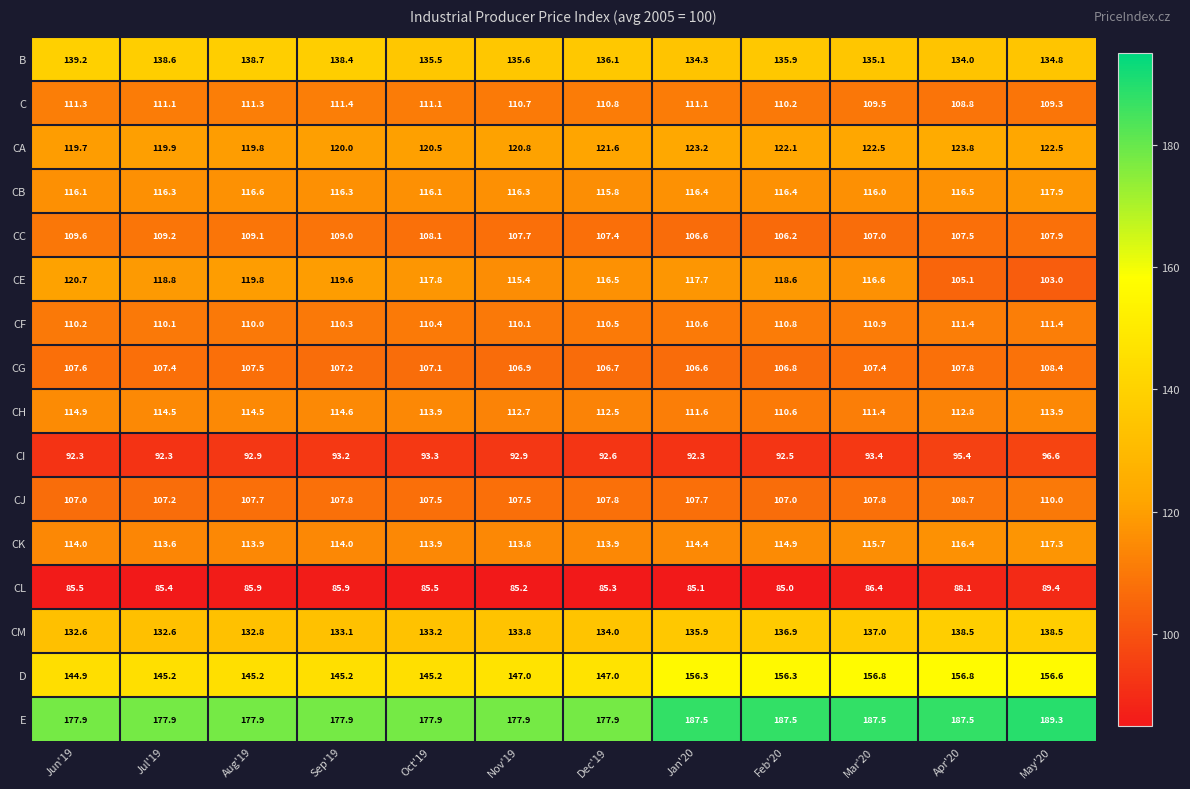

What is the difference between the CE values at Apr'20 and Mar'20?

11.5